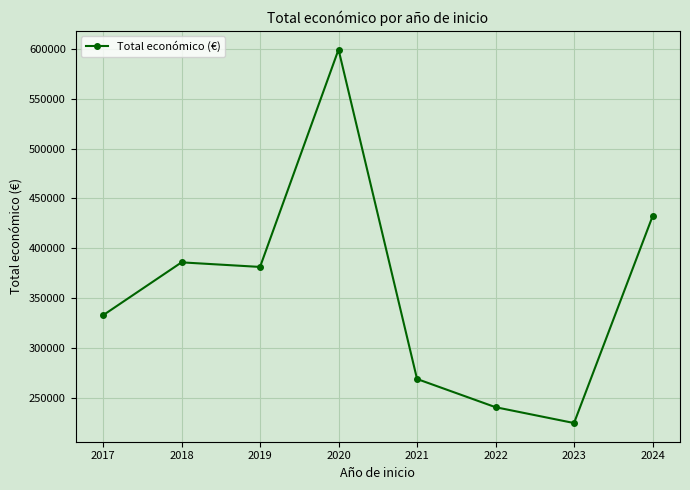

List the labels in order of value, smallest first.

2023, 2022, 2021, 2017, 2019, 2018, 2024, 2020